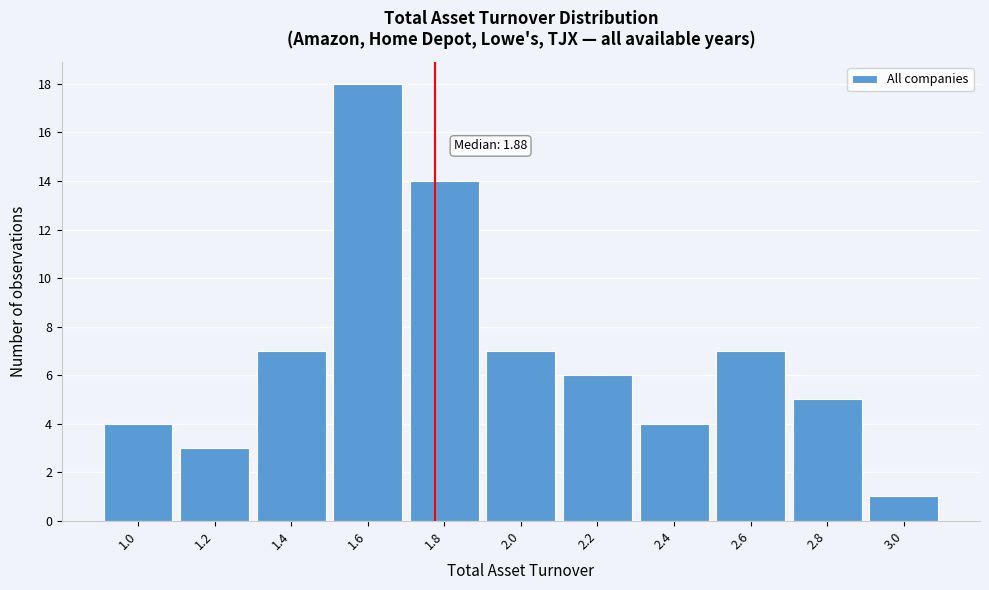

Reading left to right, extract all data points from this chart.

1.0=4	1.2=3	1.4=7	1.6=18	1.8=14	2.0=7	2.2=6	2.4=4	2.6=7	2.8=5	3.0=1